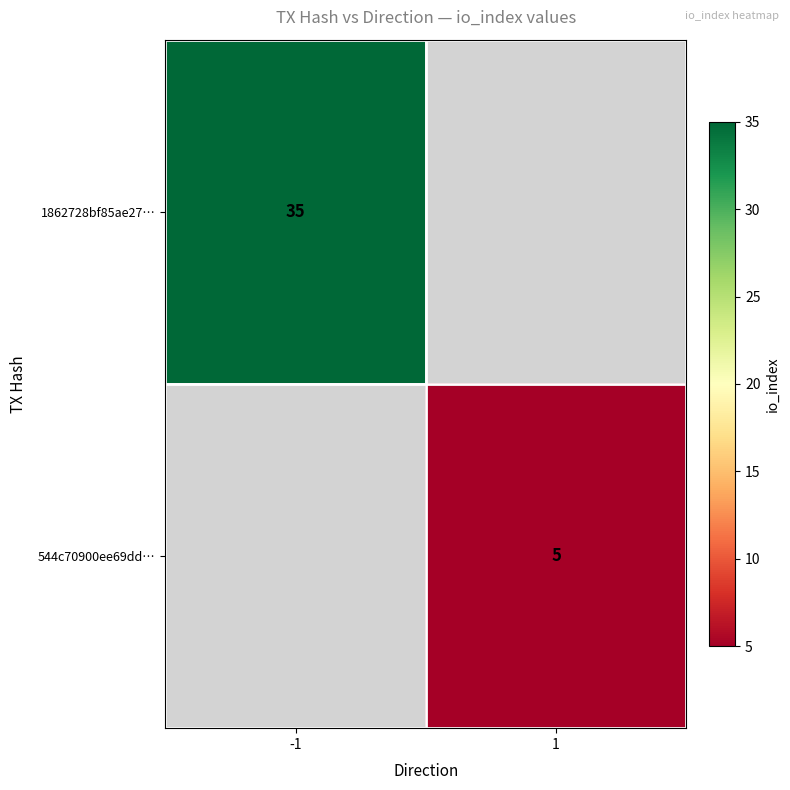

The value of 1862728bf85ae27⋯ at -1 is 35. True or false?

True